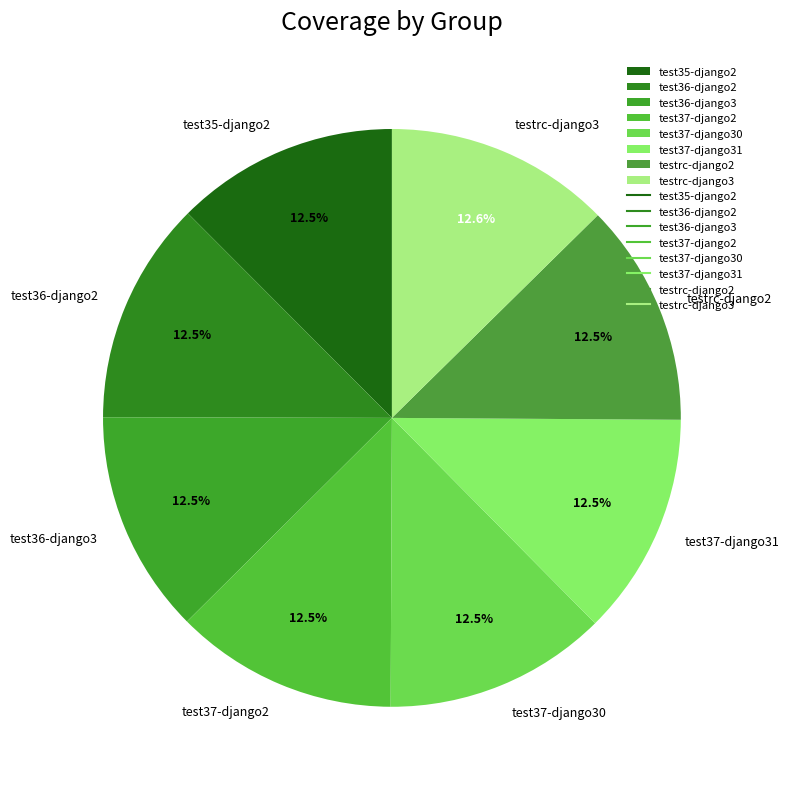

Is there any slice that represents more than half of the pie?

No